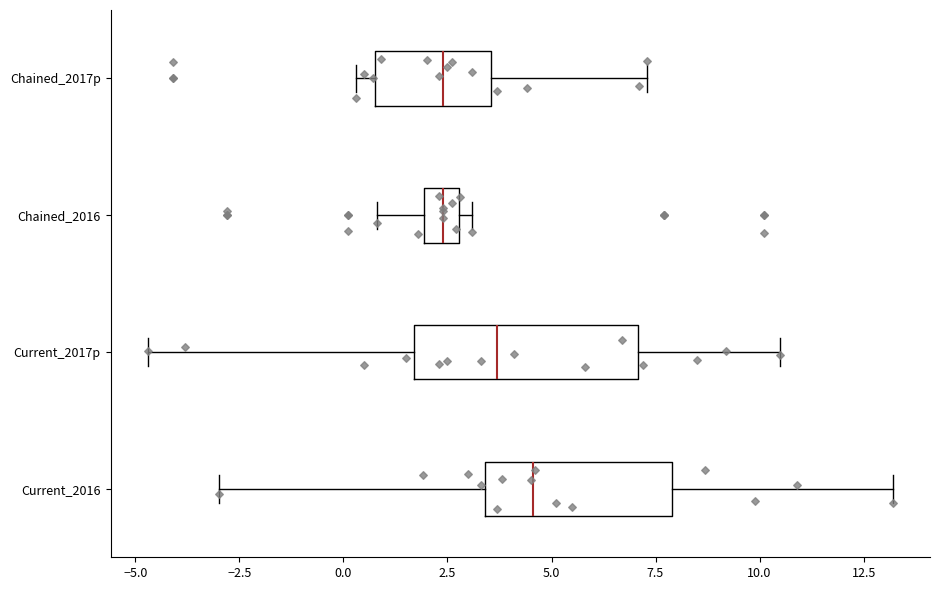

Where does the median line of the box for Chained_2016 sit on the x-axis? The values are not printed on the chart, so give them approximately, as read against the axis.

2.5